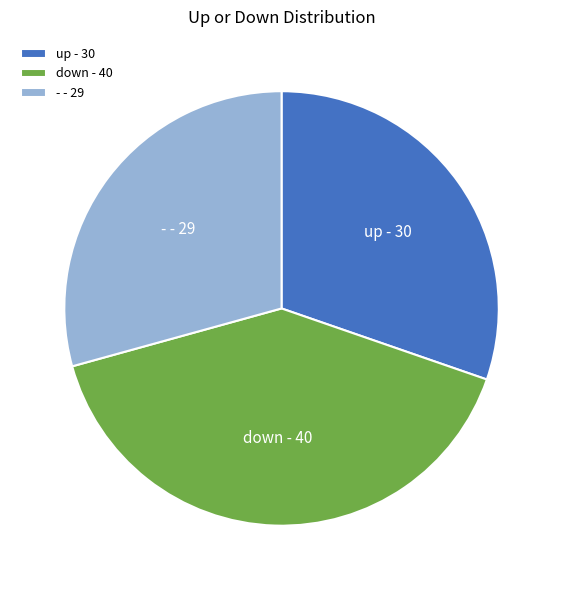

Which slice is the smallest?

-